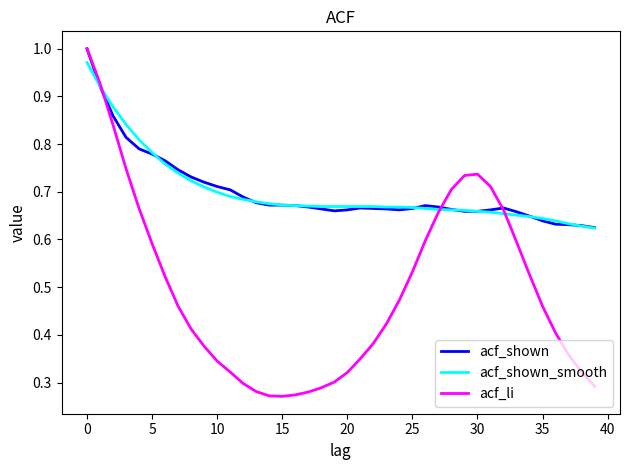

Which series has the widest spread of values?

acf_li